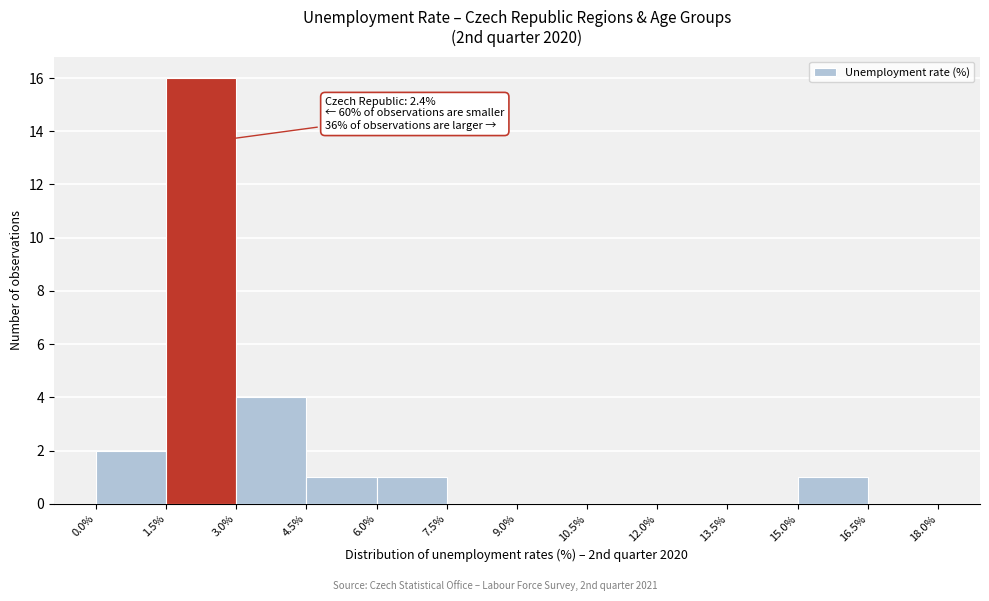

Over which range of the x-axis is the bar tallest?

1.5% to 3.0%